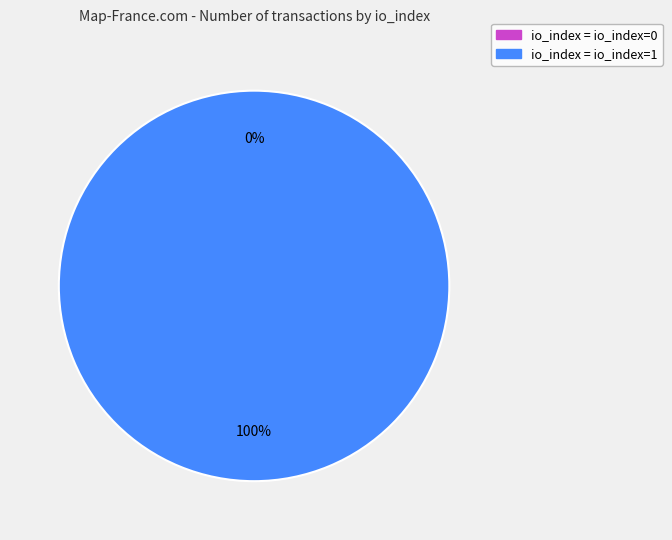

Which category has the smallest portion of the pie?

io_index=0